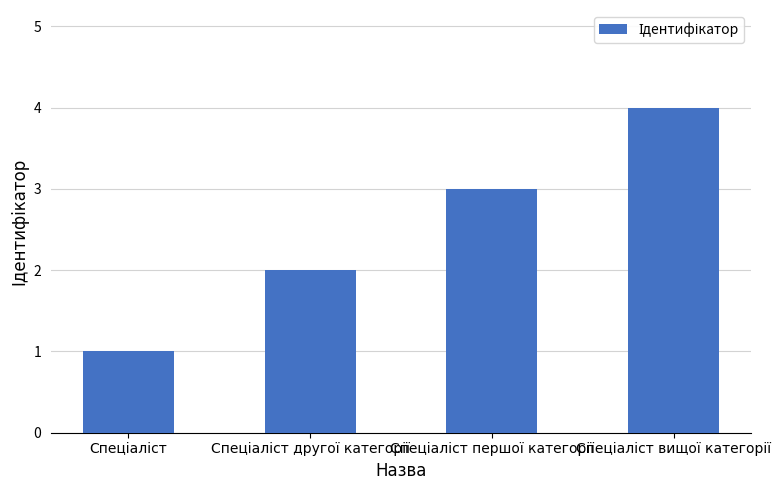

What is the difference between the maximum and minimum values?

3